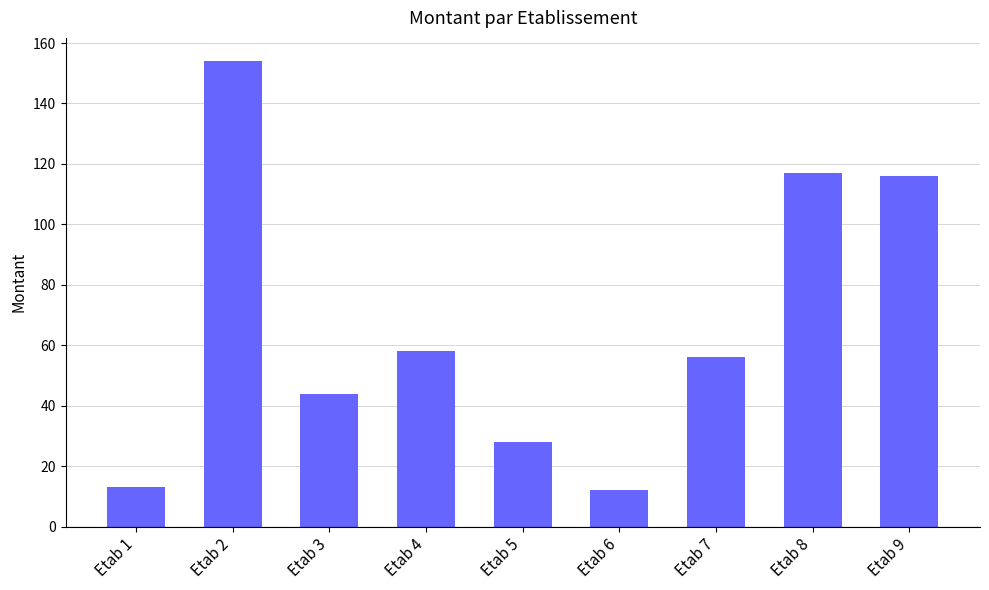

True or false: the data shows 44 at Etab 3.

True